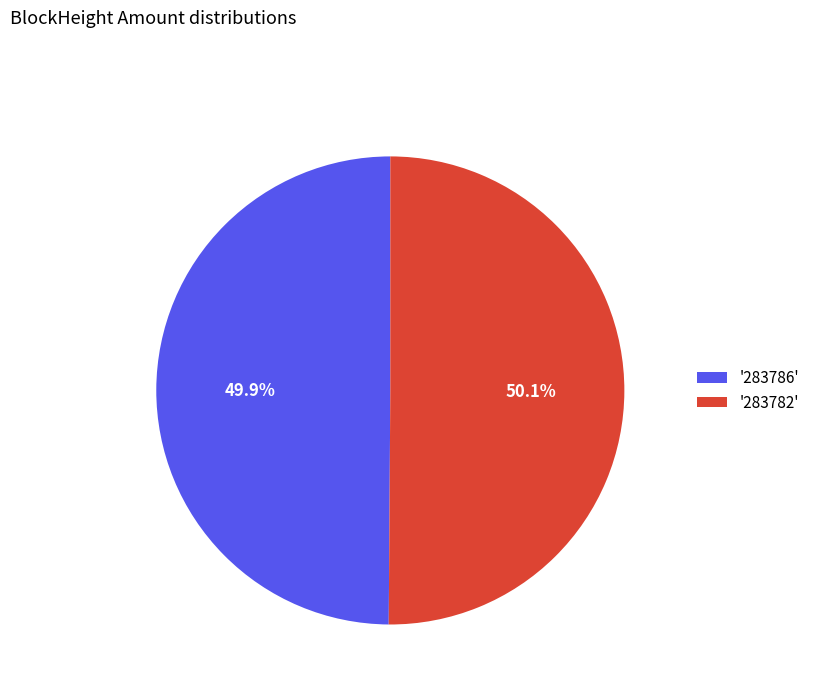

To the nearest percent, what is the difference between the largest and smallest slice percentages?

0%